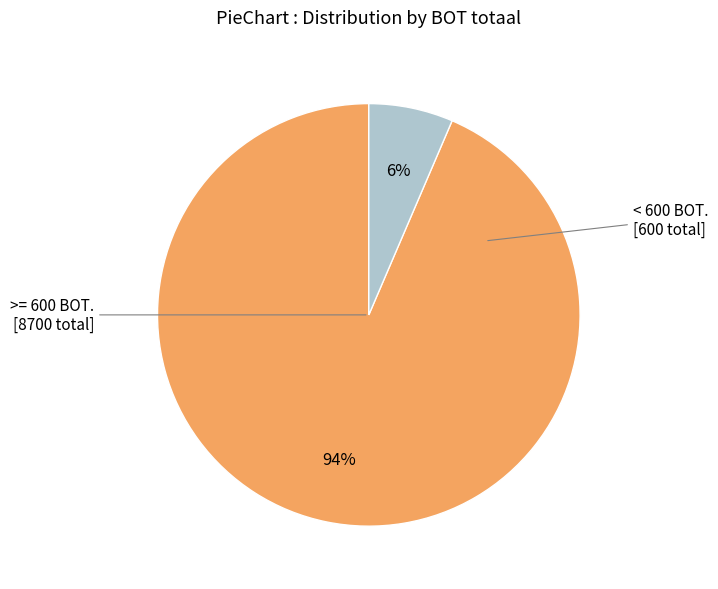

Is there a majority slice in this chart?

Yes